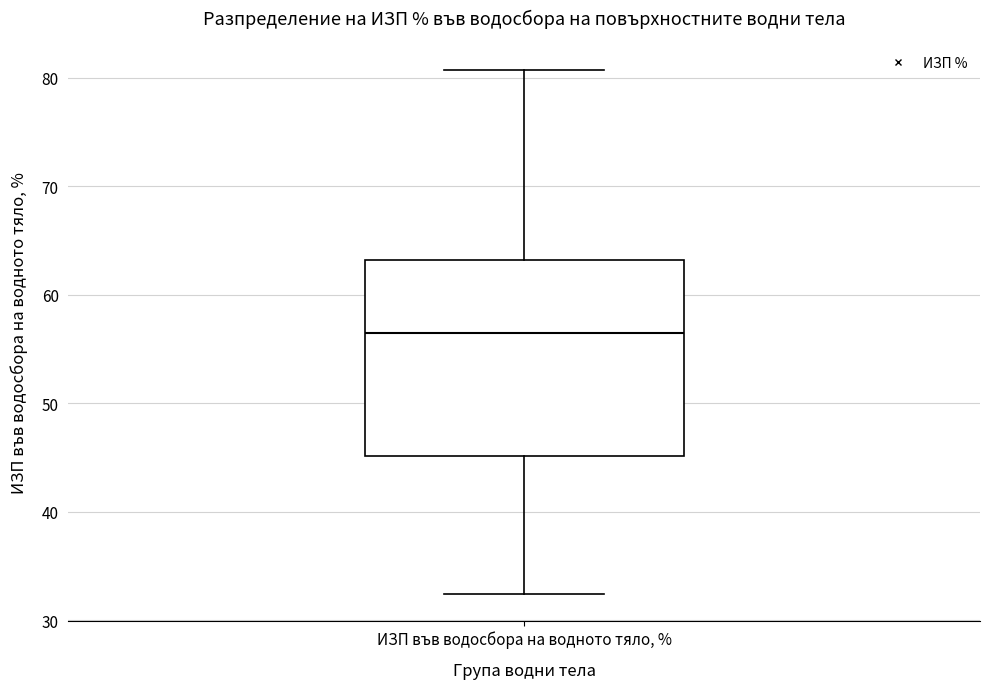

Transcribe this box plot: give where the median line is, the range the box spans, and where the two whiskers end, as read against the y-axis. The values are not printed on the chart, so give them approximately, as read against the axis.

median 56, box 45 to 63, whiskers 32 to 81